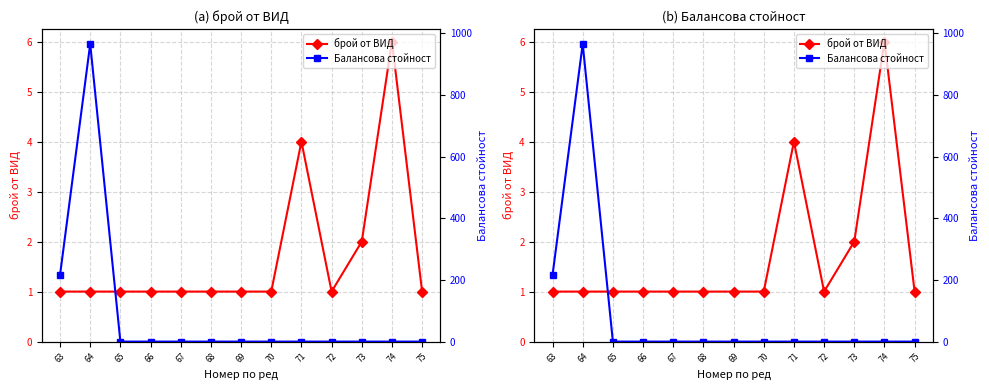

Rank the series by their average value, from highest to lowest.

Балансова стойност, брой от ВИД